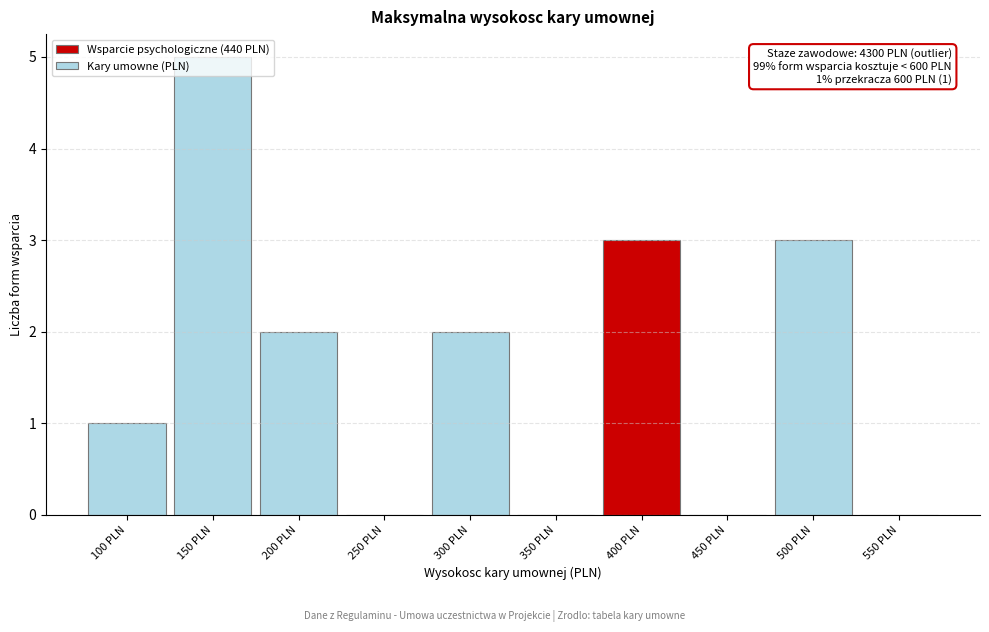

True or false: the data shows 5 at 500 PLN.

False